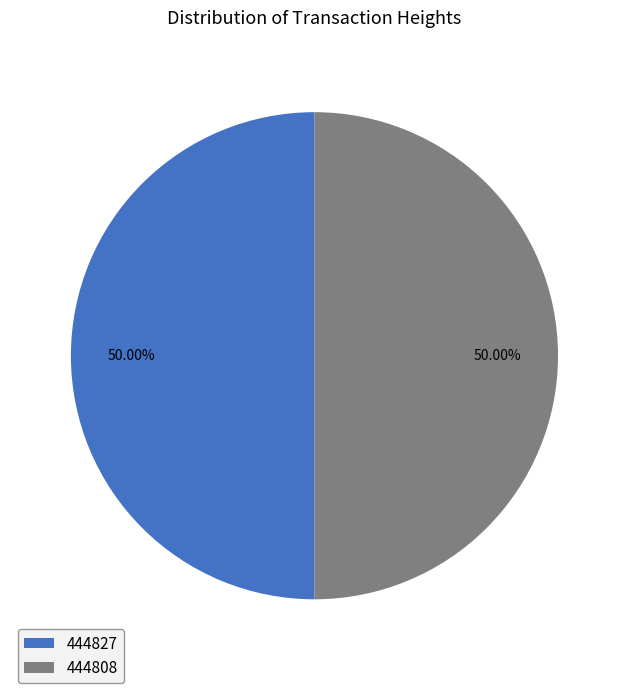

Combined, do 444808 and 444827 account for over 50%?

Yes